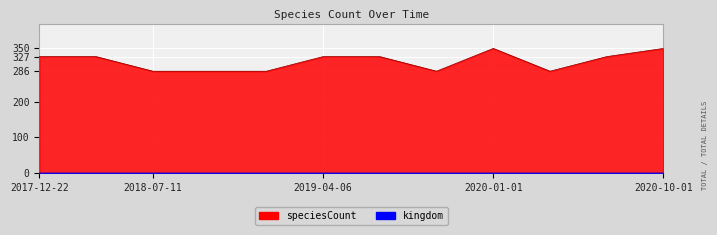

What is the difference between the values at 2019-10-09 and 2020-01-01?

64